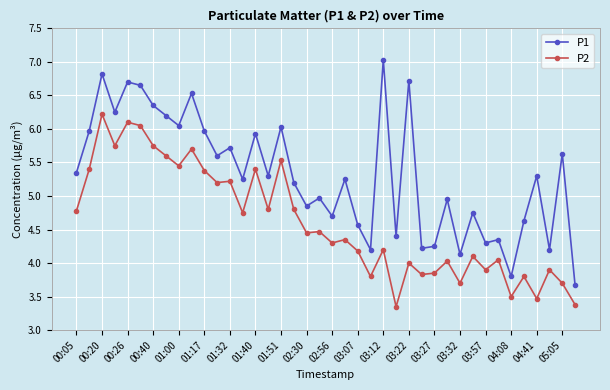

What is the difference between the maximum and second lowest values in the P1 series?

3.2